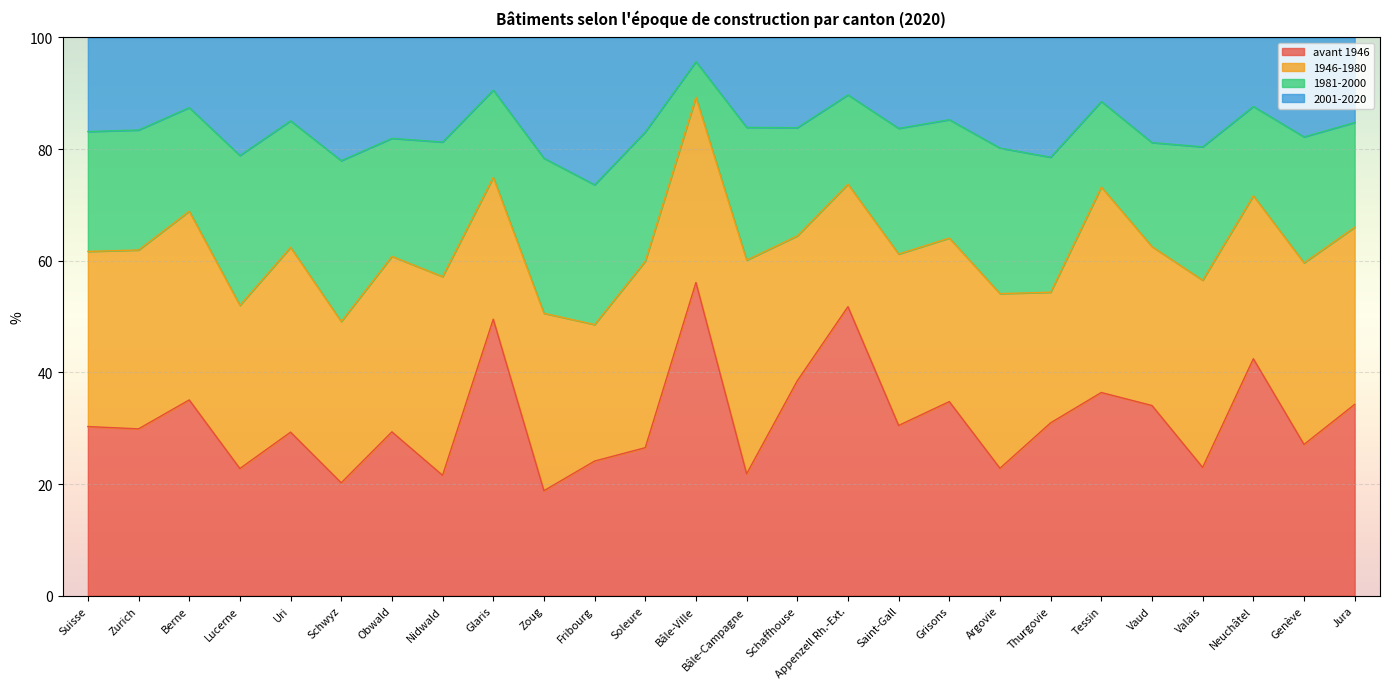

Where is 2001-2020 nearest to the value 84?

Bâle-Campagne